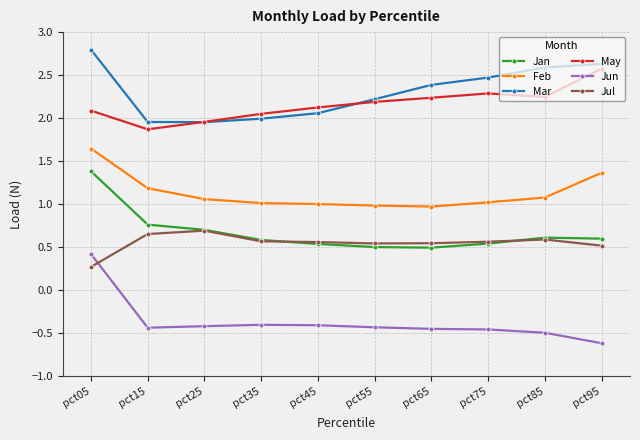

List the series in order of their peak value, lowest first.

Jun, Jul, Jan, Feb, May, Mar